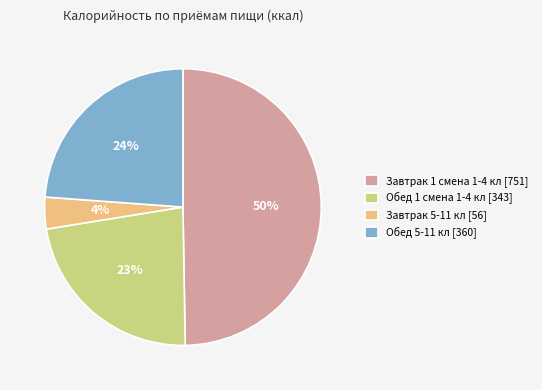

How many segments does this pie chart have?

4